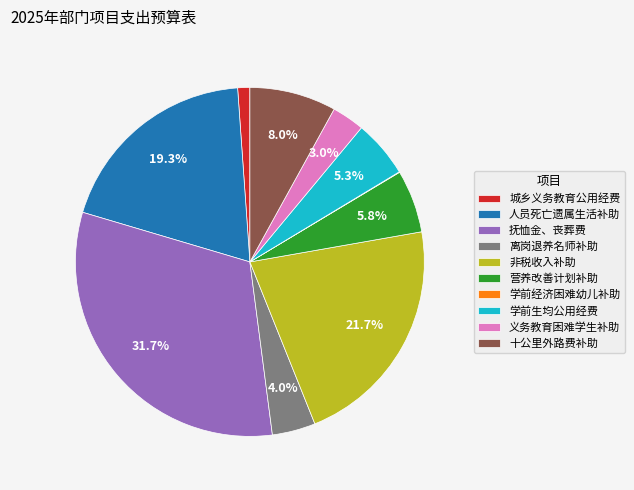

Is there a majority slice in this chart?

No